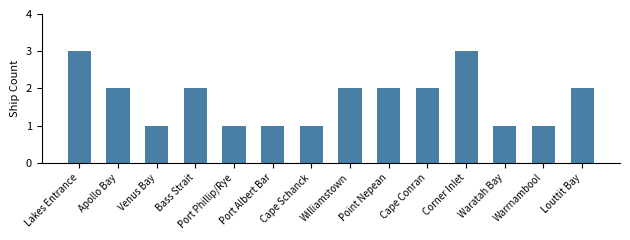

What is the sum of all values?

24